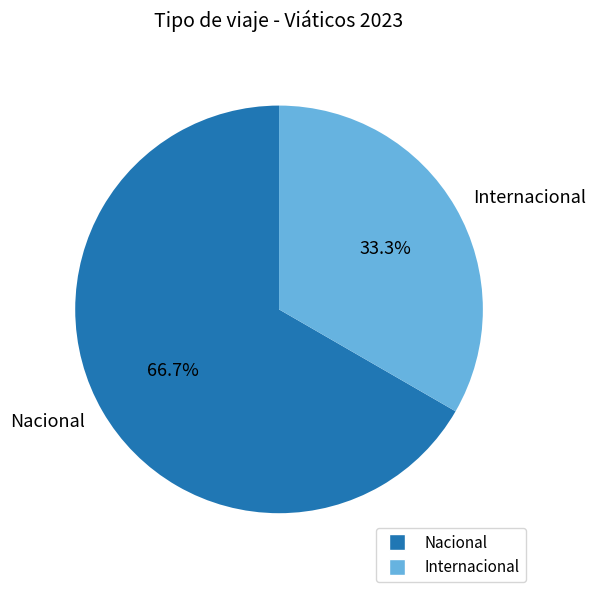

Which slice is the largest?

Nacional